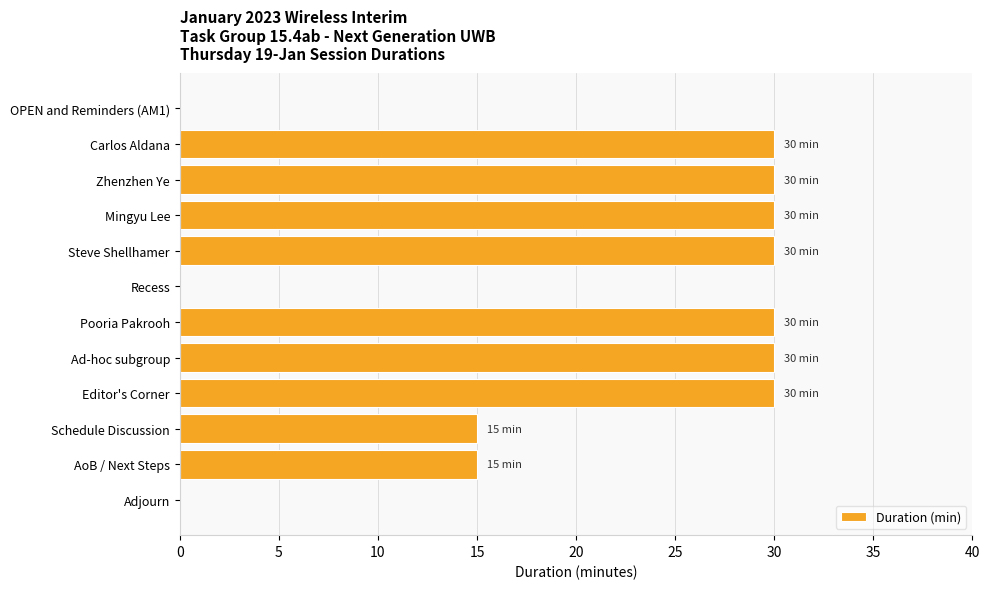

What is the sum of the values at Editor's Corner and Schedule Discussion?

45